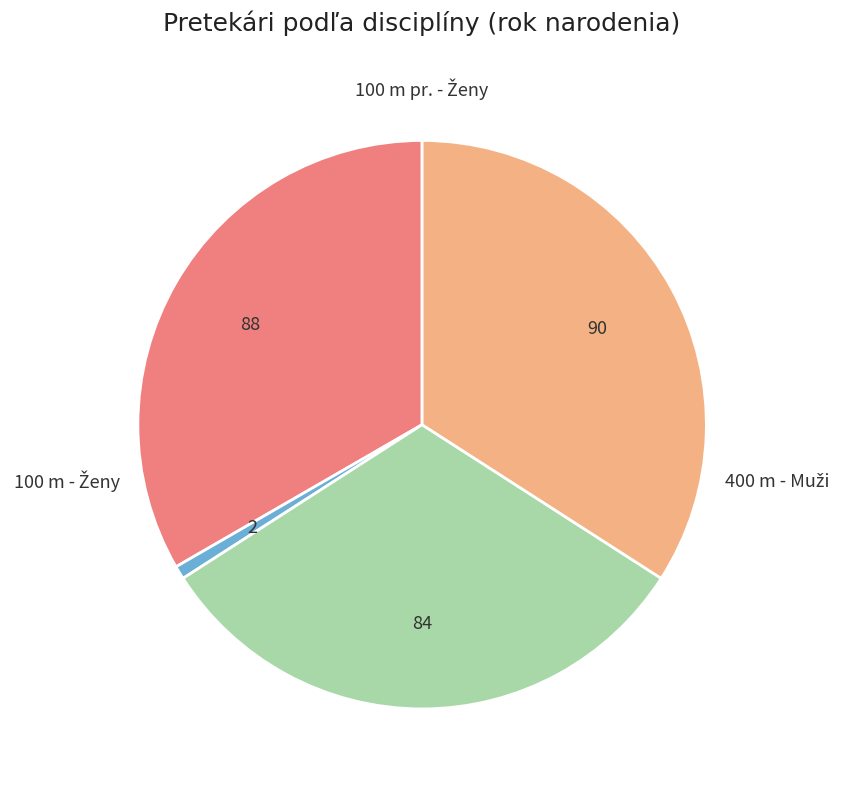

Is there any slice that represents more than half of the pie?

No